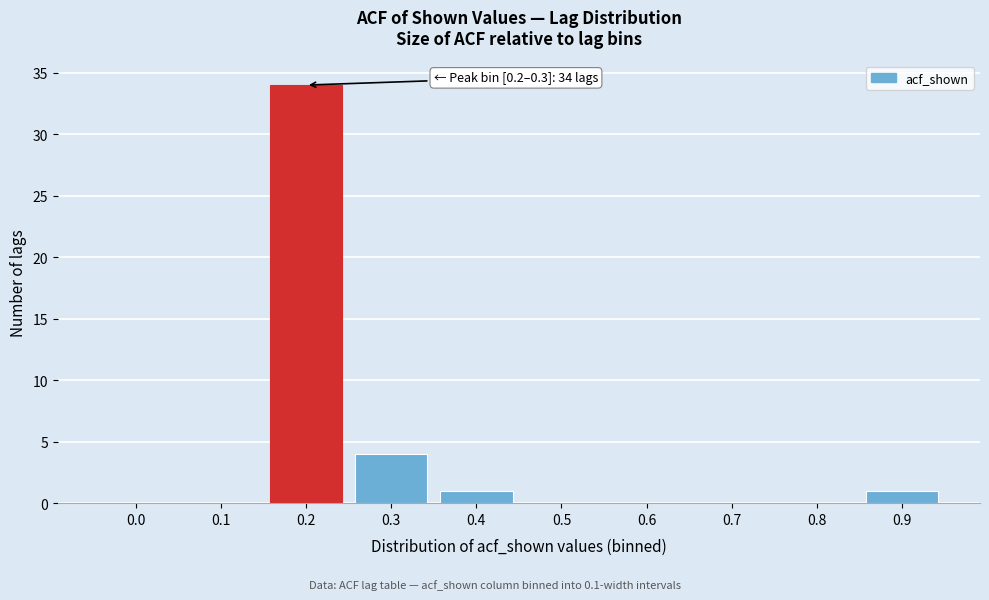

Reading left to right, what are all the values shown in this chart?

0.0=0	0.1=0	0.2=34	0.3=4	0.4=1	0.5=0	0.6=0	0.7=0	0.8=0	0.9=1